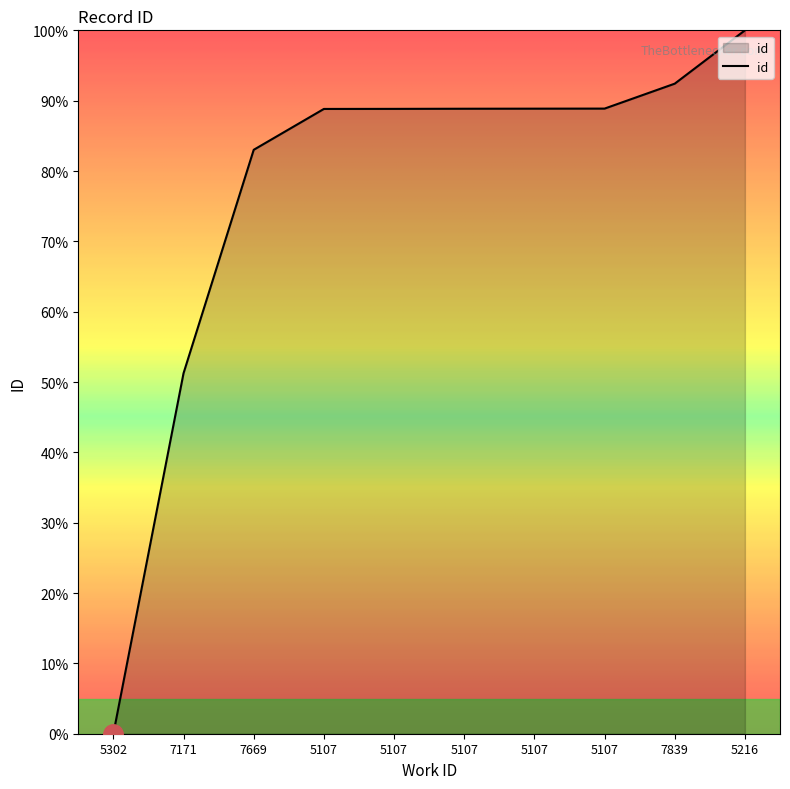

How many values are below 88?

3